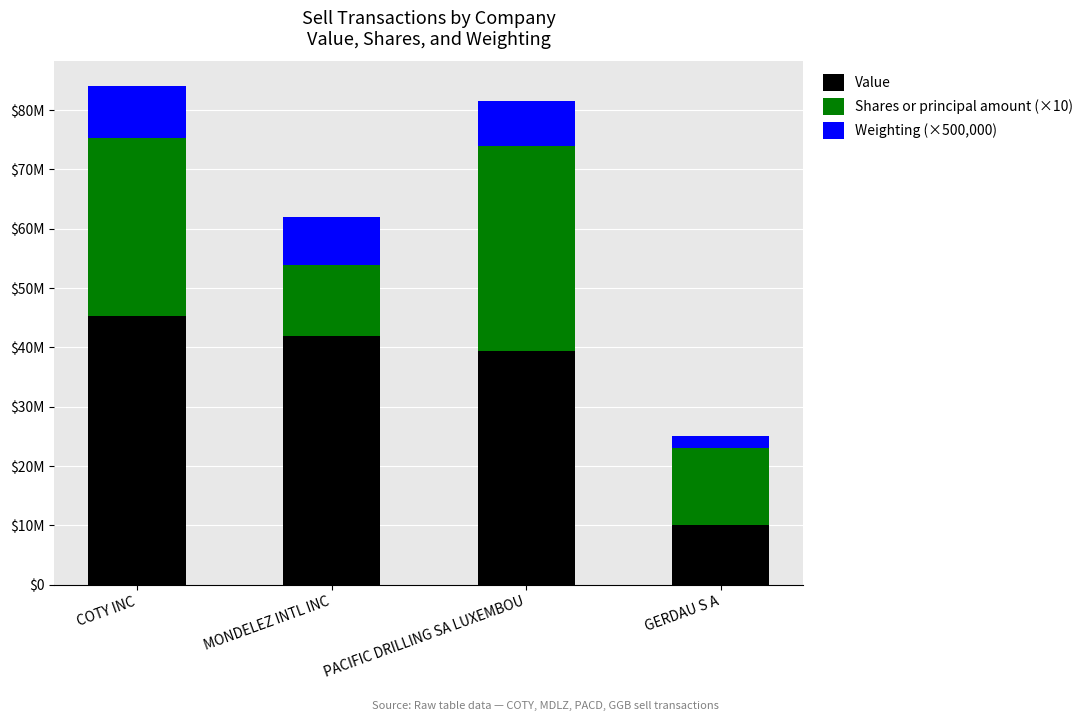

What value does the Weighting (×500,000) series have at COTY INC?

8697000